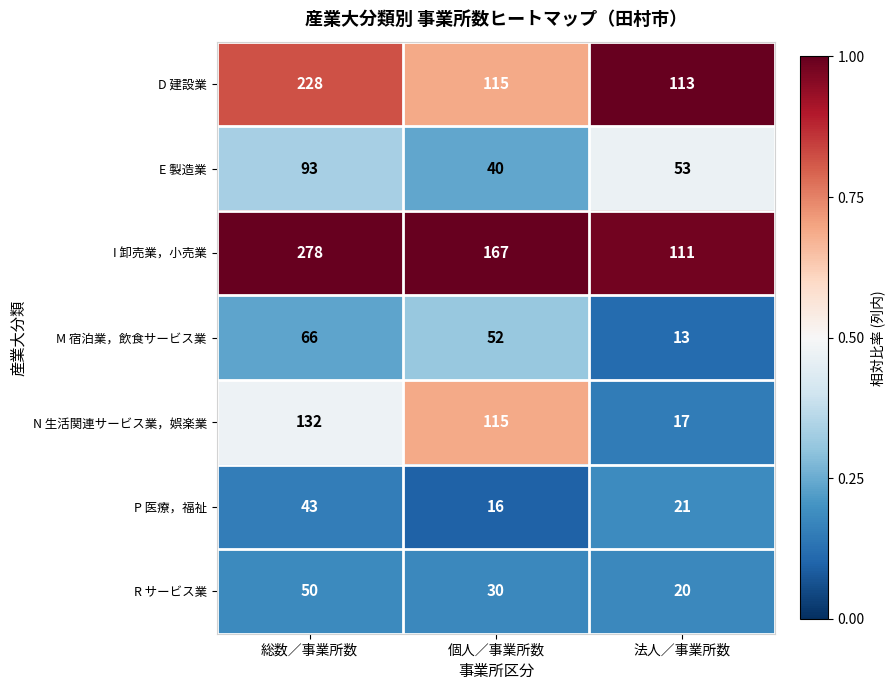

What is the total value across all series at 法人／事業所数?

348